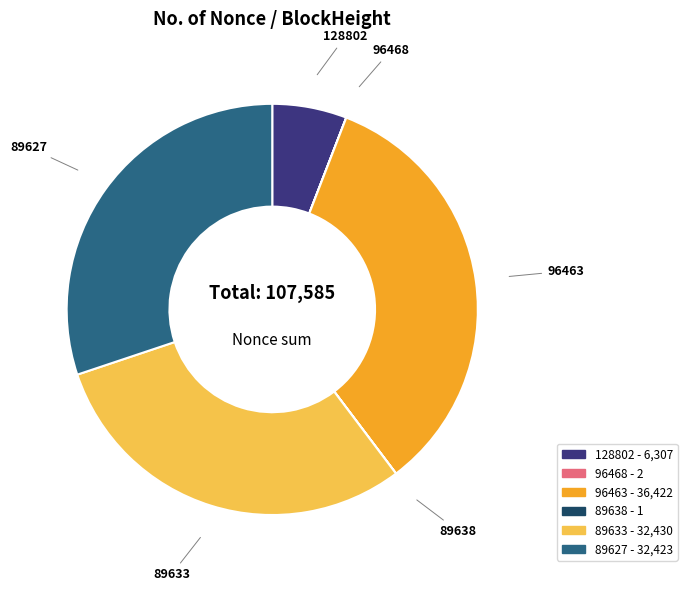

Is there a majority slice in this chart?

No